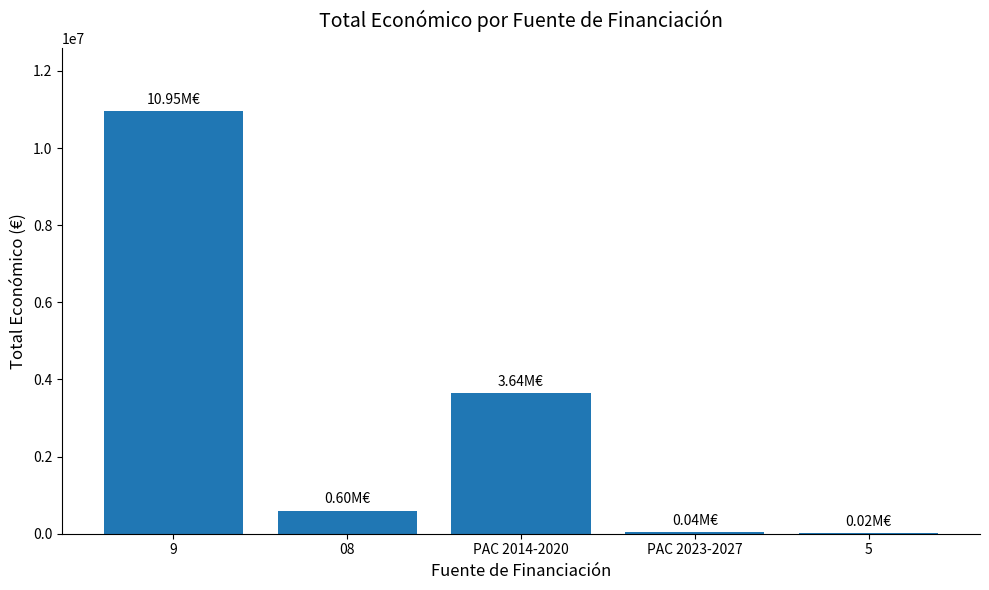

Is it true that the value at 08 is 599022?

True